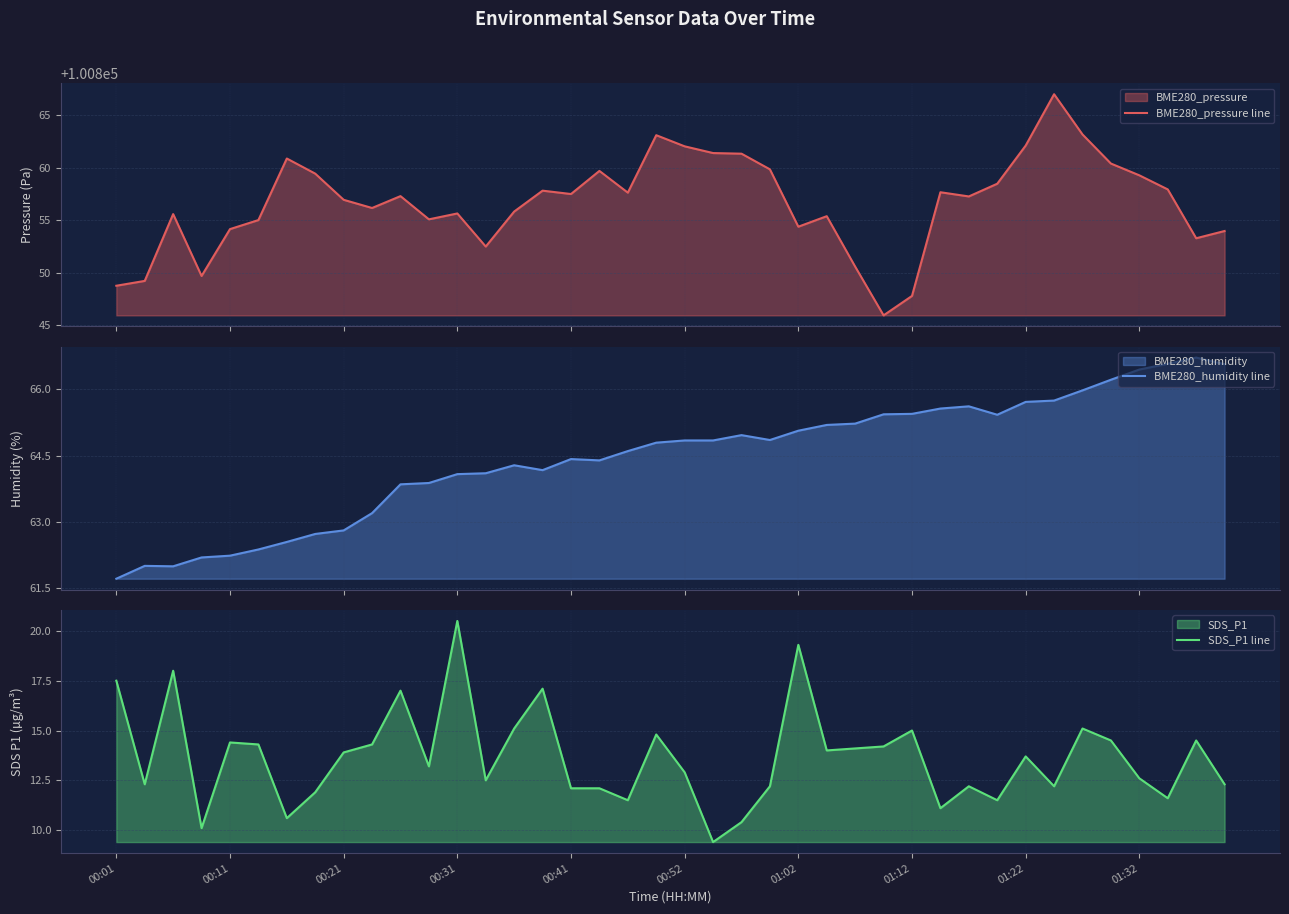

Count the number of data series in this chart.

3